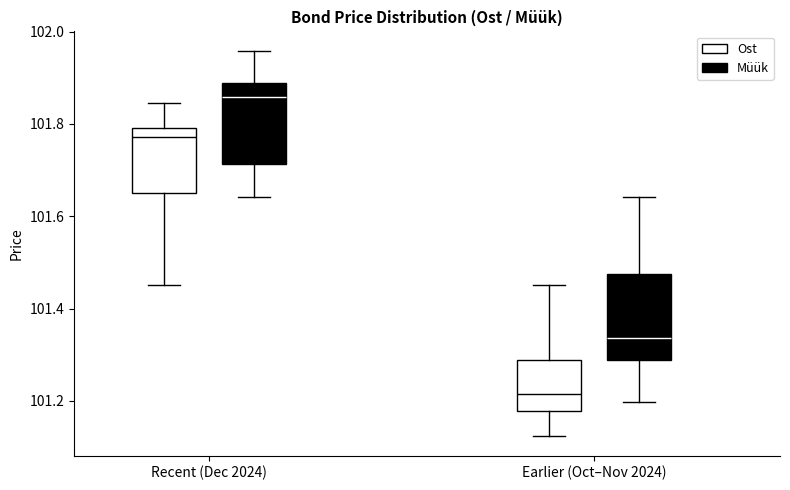

Where does the upper whisker of the box for Earlier (Oct–Nov 2024) (Ost) end on the y-axis? The values are not printed on the chart, so give them approximately, as read against the axis.

101.46